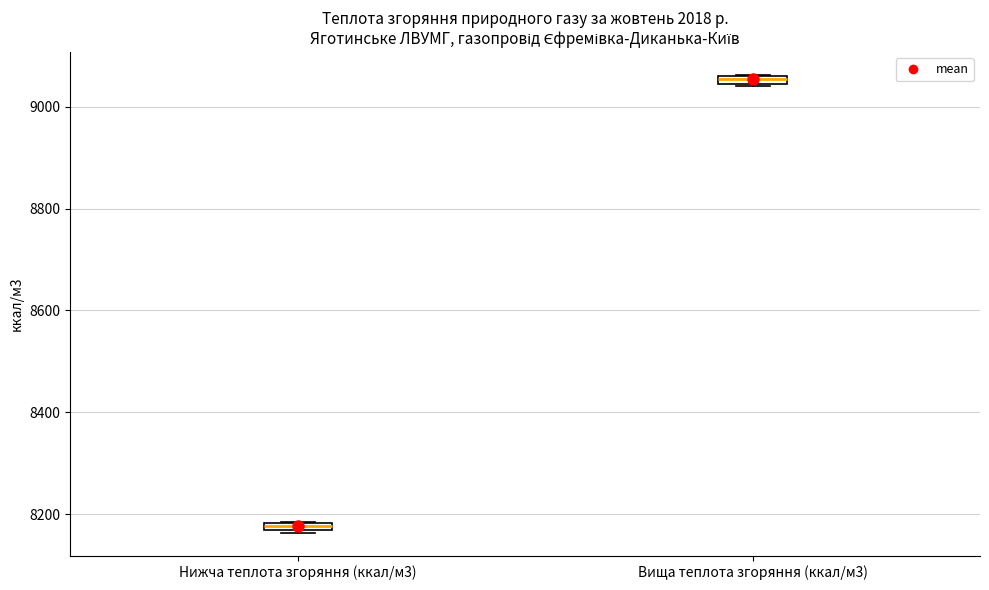

Where is the upper edge of the box for Вища теплота згоряння (ккал/м3) on the y-axis? The values are not printed on the chart, so give them approximately, as read against the axis.

9060